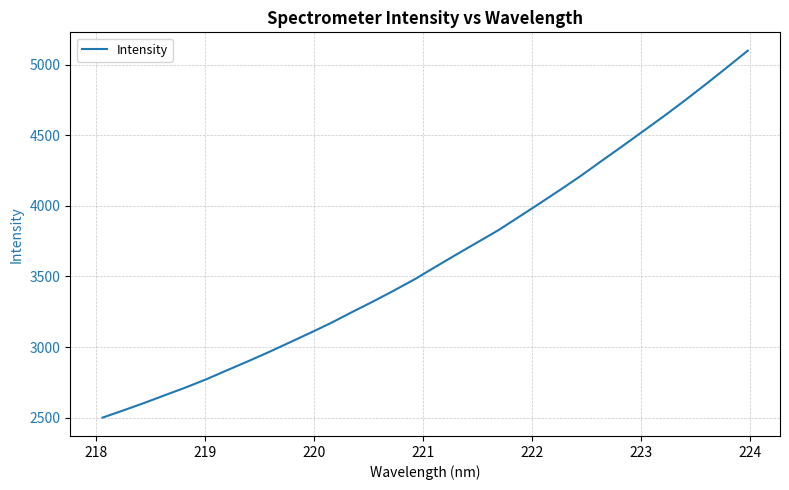

What is the maximum value shown in the chart?

5100.8